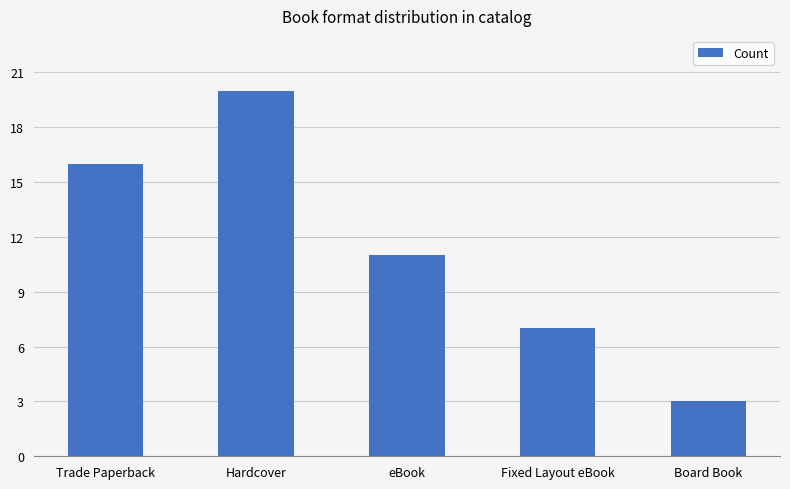

What is the label of the 1st bar from the right?

Board Book